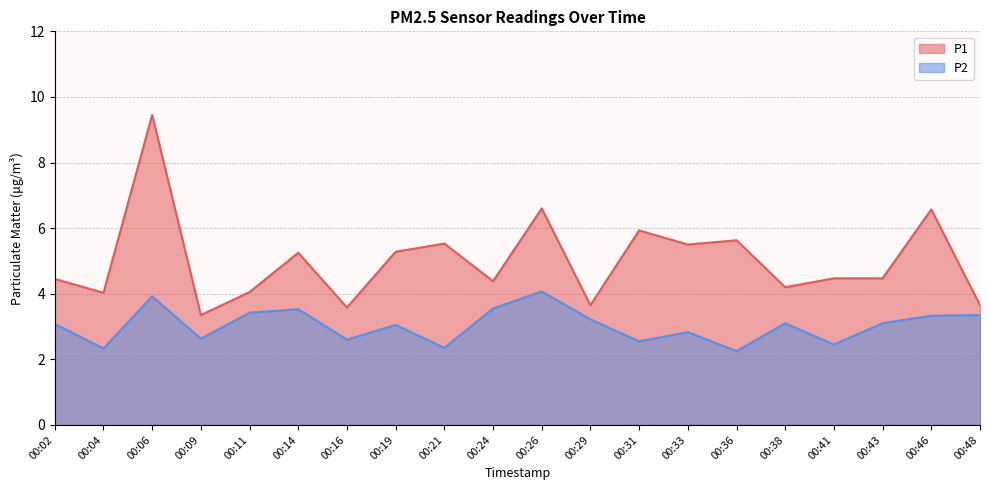

Where does the P1 series first go above 4?

00:02